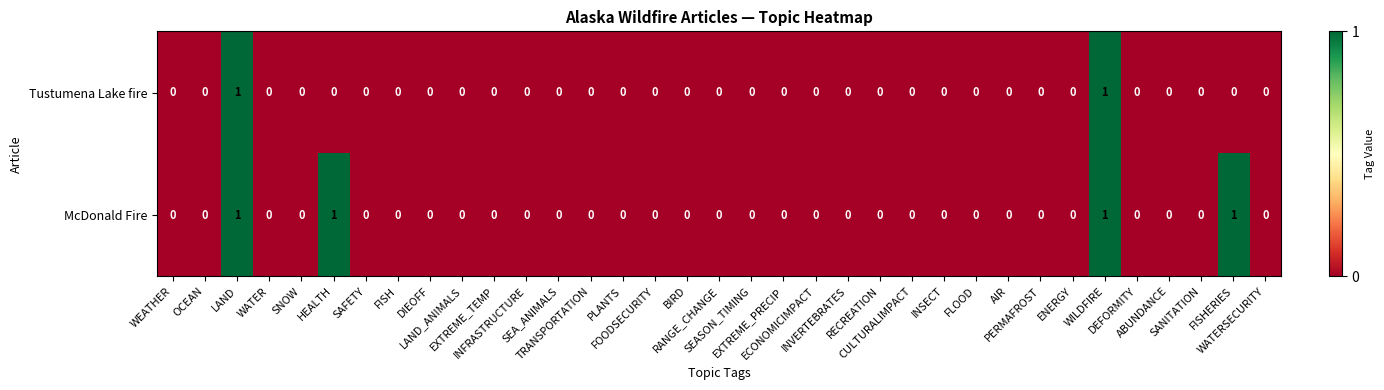

Which series has the largest total across all categories?

McDonald Fire